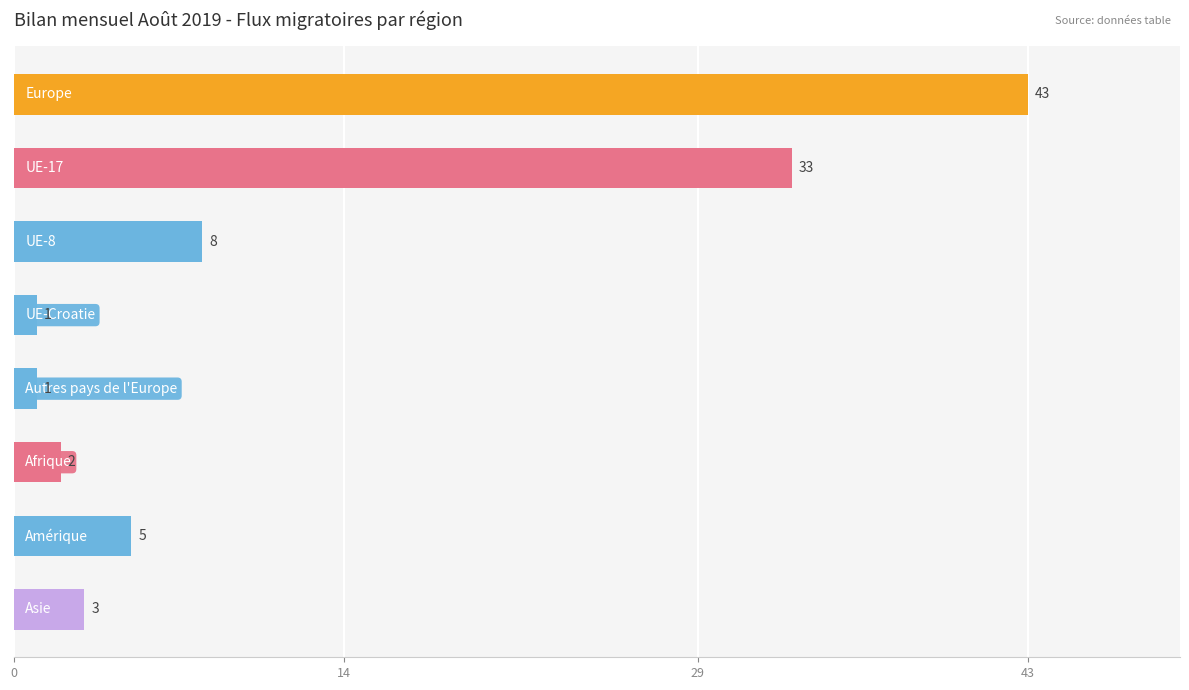

Reading top to bottom, transcribe all the data shown in this chart.

43	33	8	1	1	2	5	3